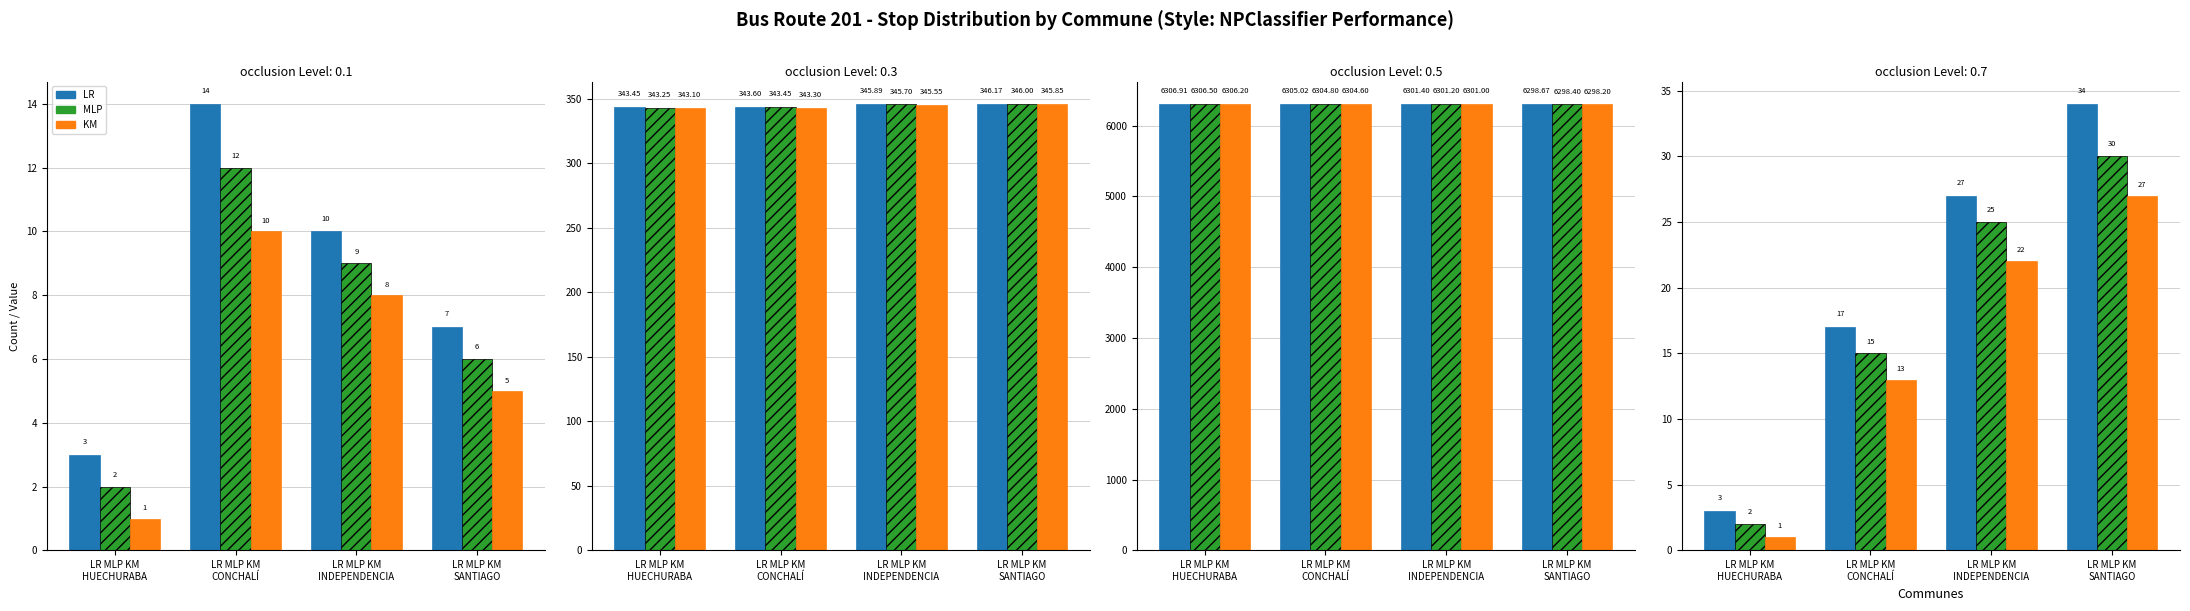

What position from the left is LR MLP KM
HUECHURABA?

1